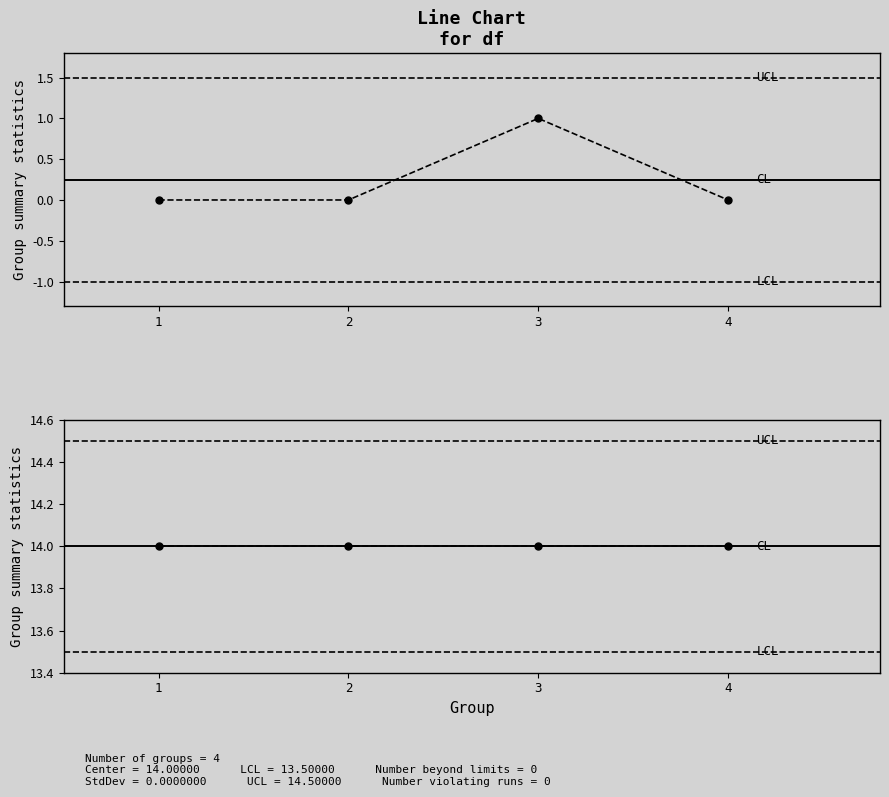

True or false: col_9 has a value of 0 at 4.

False